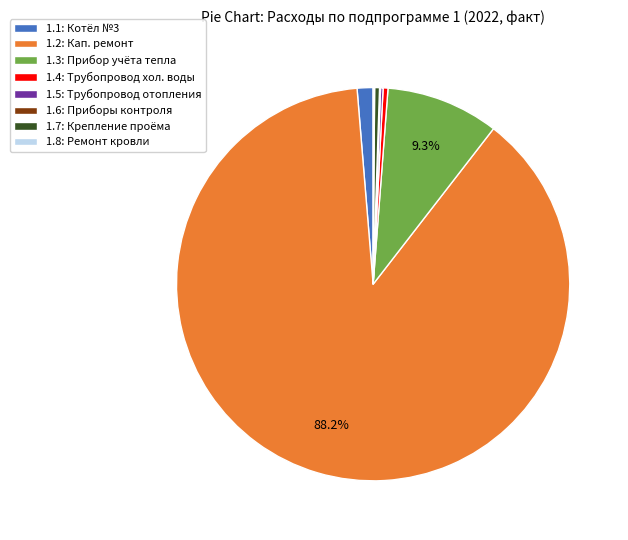

Which category has the biggest portion of the pie?

1.2: Кап. ремонт